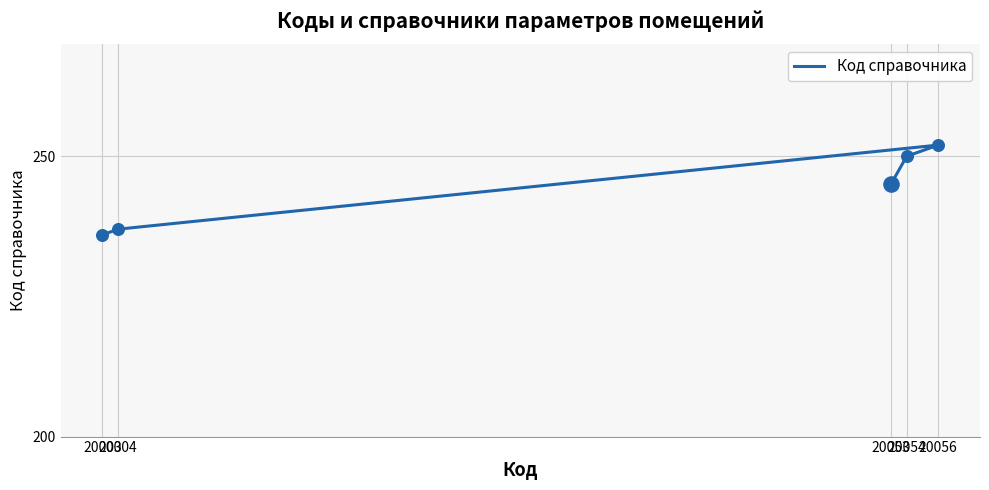

Between 20056 and 20004, which is larger?

20056